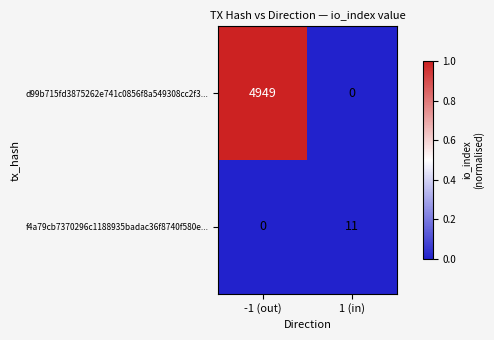

Rank the series by their maximum value, from lowest to highest.

f4a79cb7370296c1188935badac36f8740f580e..., d99b715fd3875262e741c0856f8a549308cc2f3...